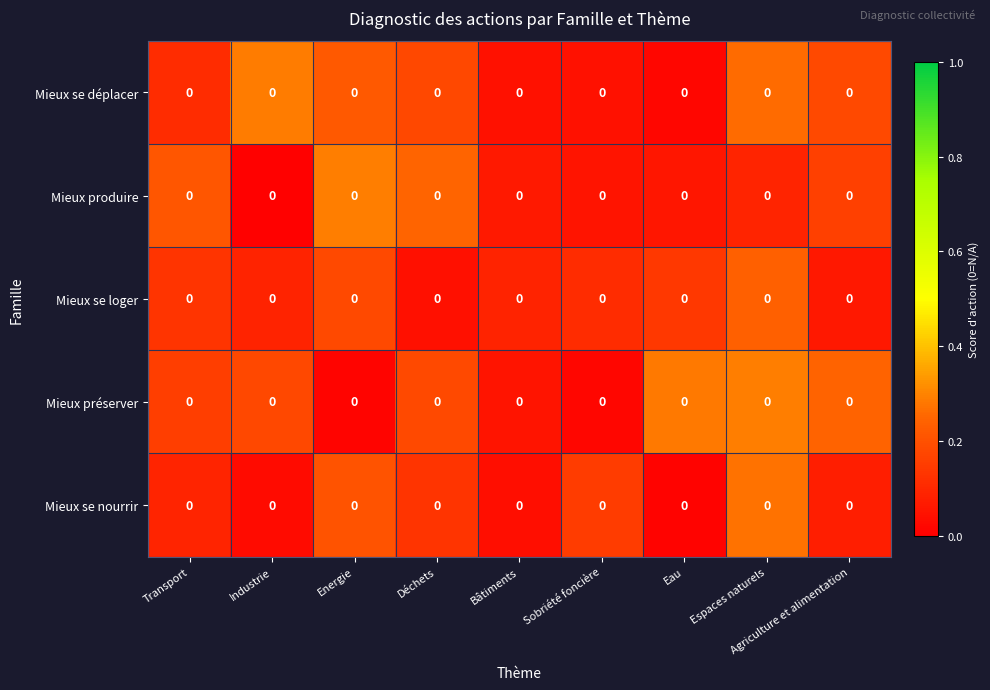

At how many categories does at least one series exceed 0?

9